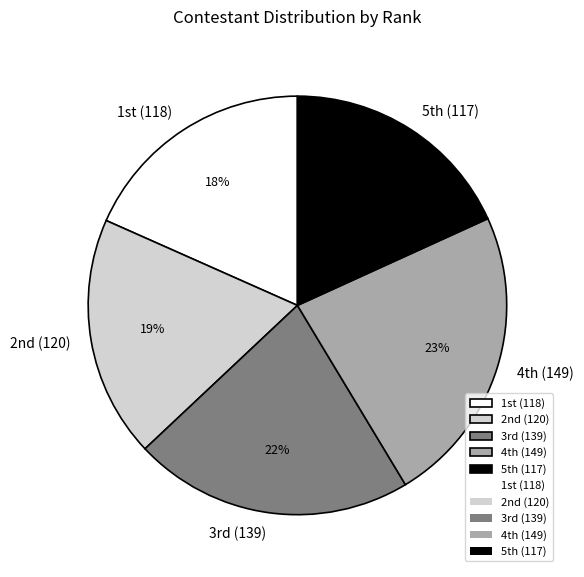

How many slices are in this pie chart?

5